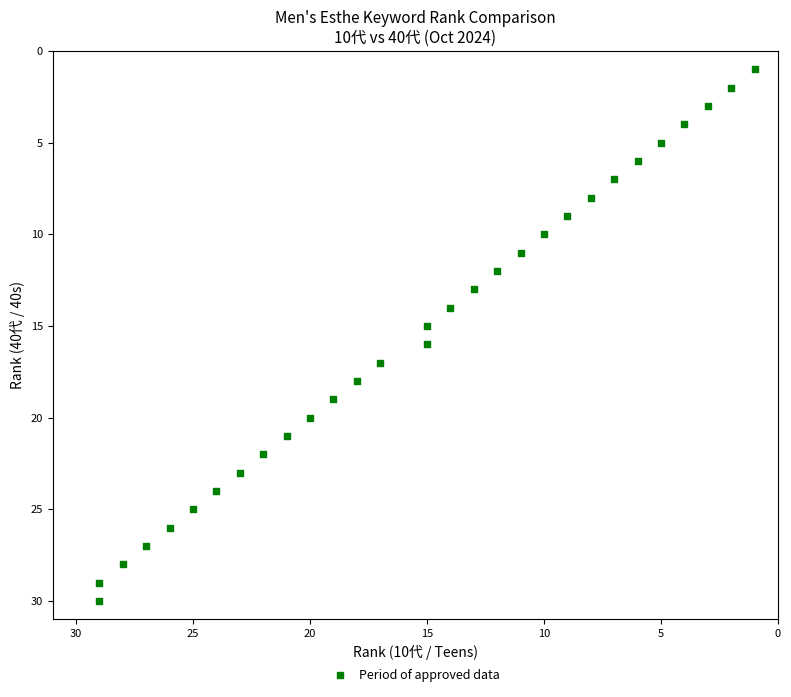

What is the range of X values (max minus min)?

28